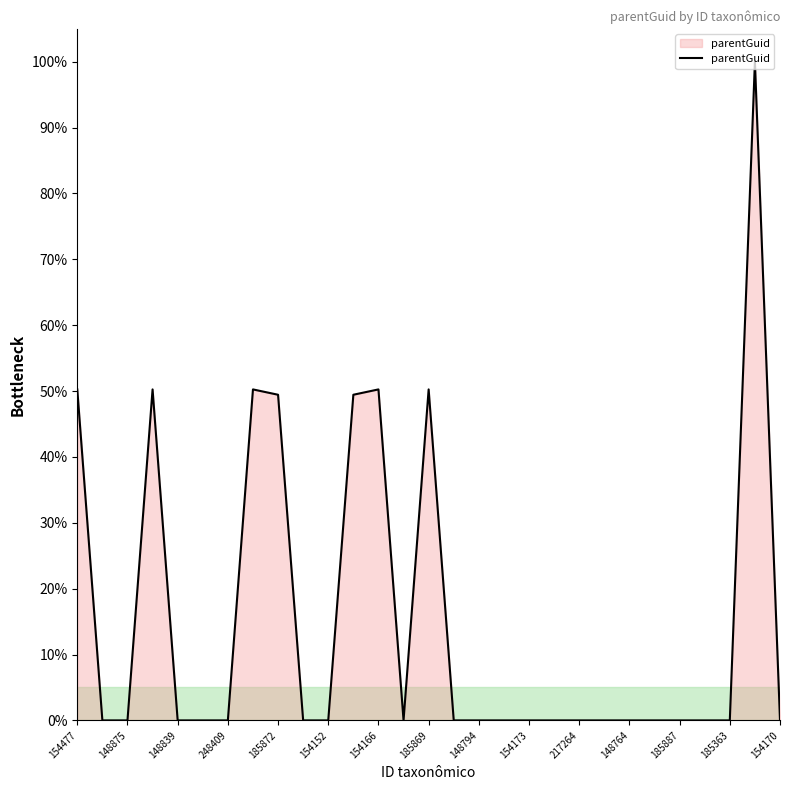

What is the difference between the maximum and minimum values?

100.0